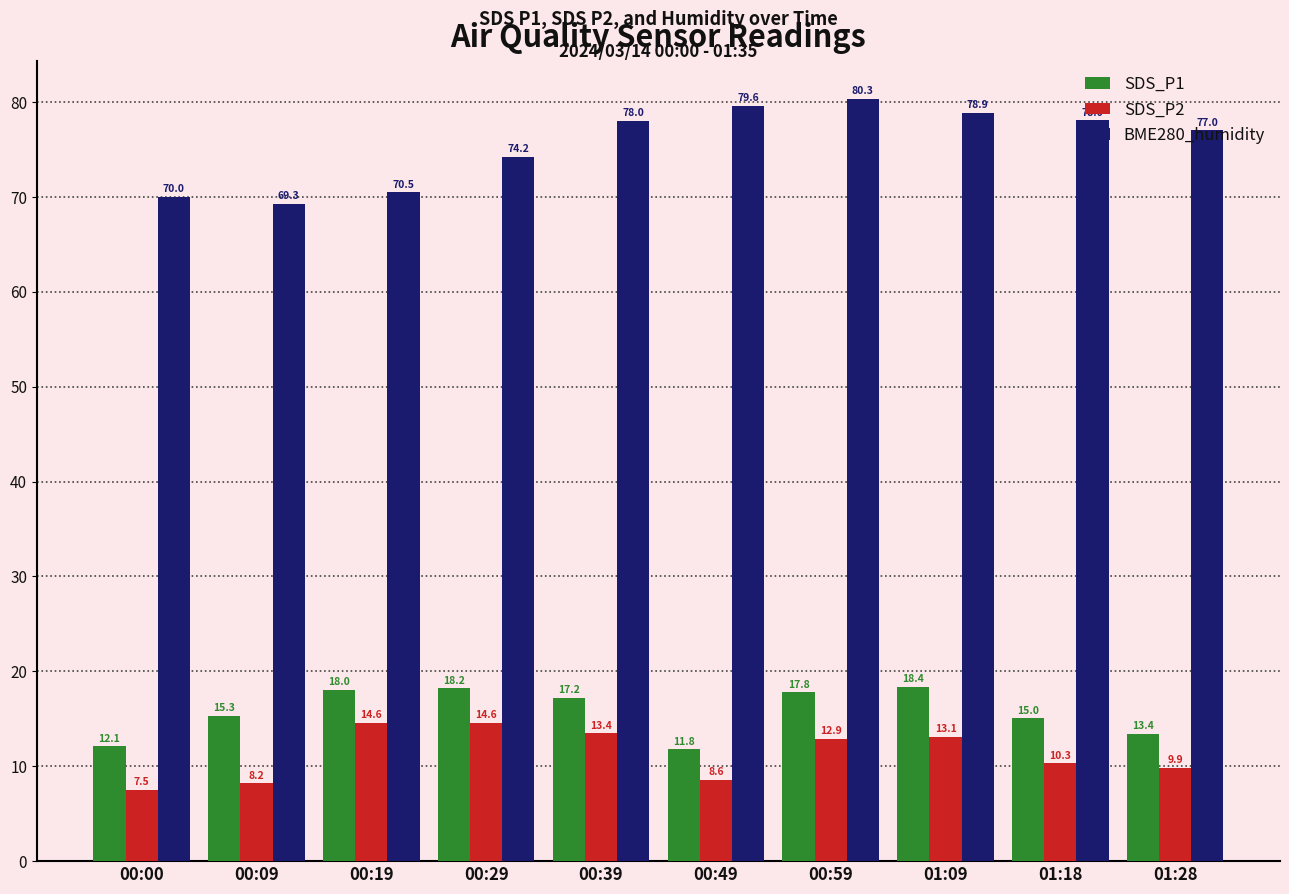

At 00:09, list the series in order from smallest to largest.

SDS_P2, SDS_P1, BME280_humidity